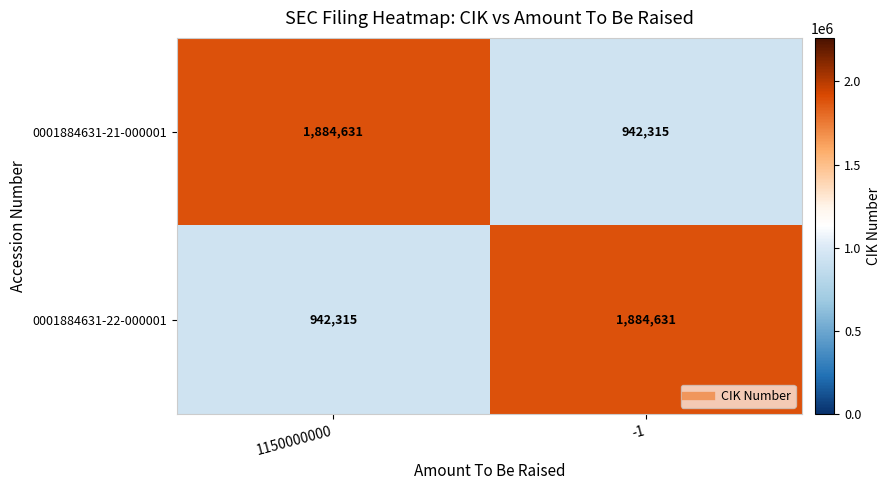

Reading right to left, list all the values displayed in this chart.

0001884631-21-000001: -1=942315	1150000000=1884631
0001884631-22-000001: -1=1884631	1150000000=942315